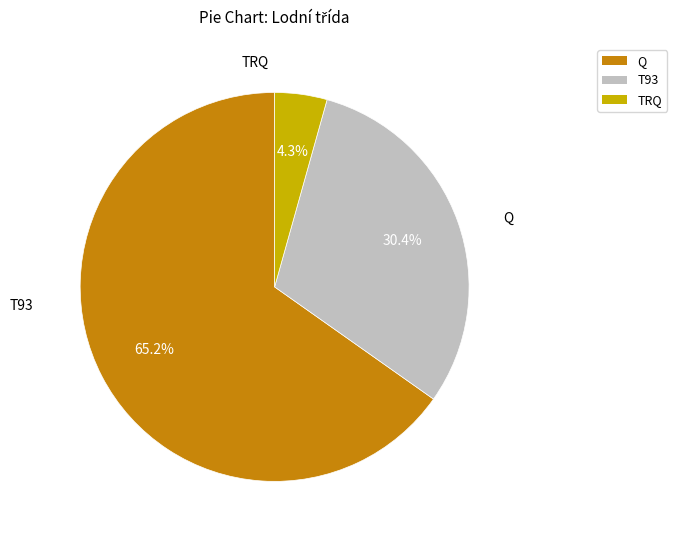

Is it true that T93 is 24% of the pie?

False